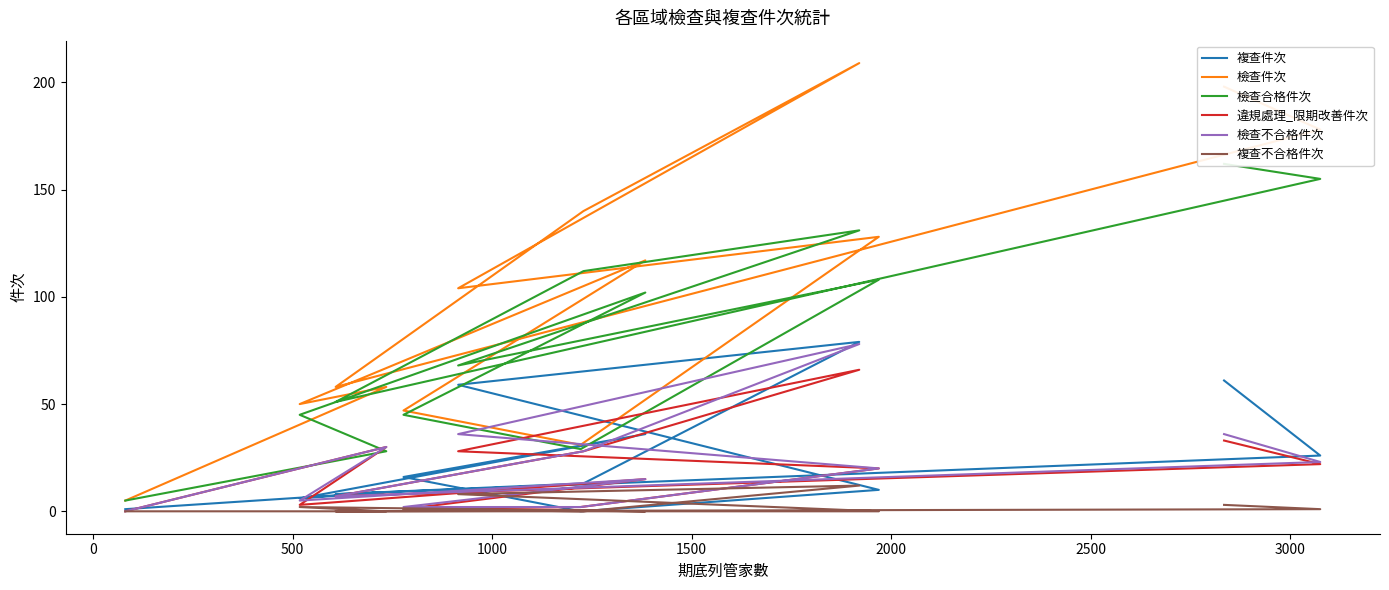

True or false: 檢查不合格件次 and 複查不合格件次 intersect in this chart.

False